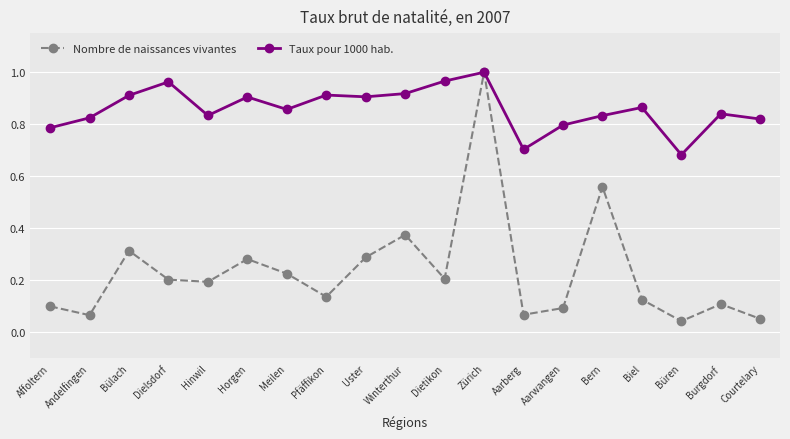

How many lines are shown in the chart?

2